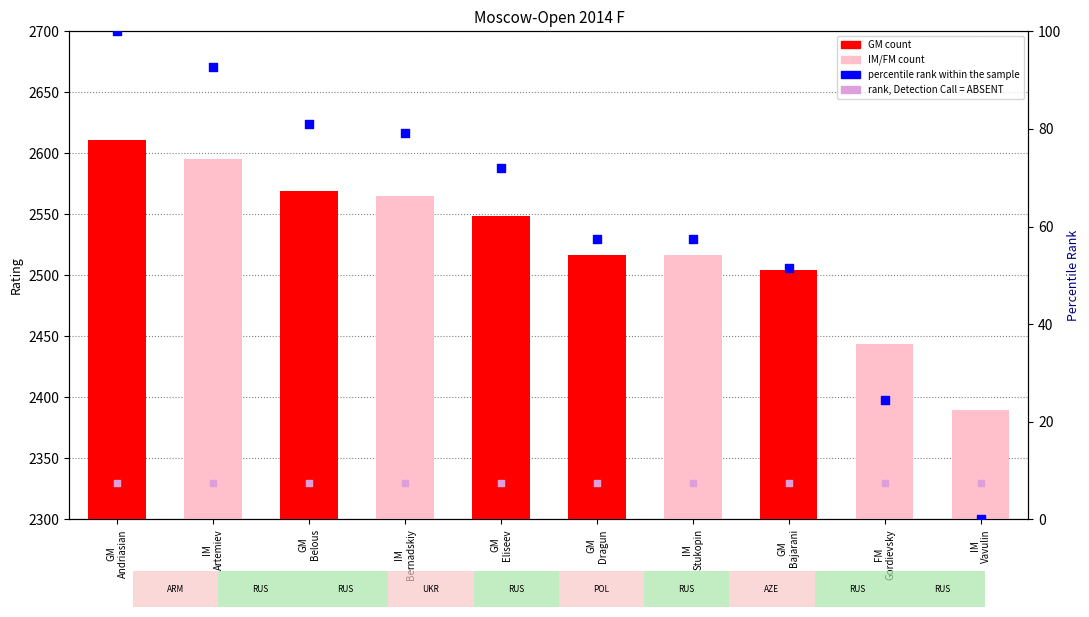

Which series has the largest Y range (max minus min)?

percentile rank within the sample